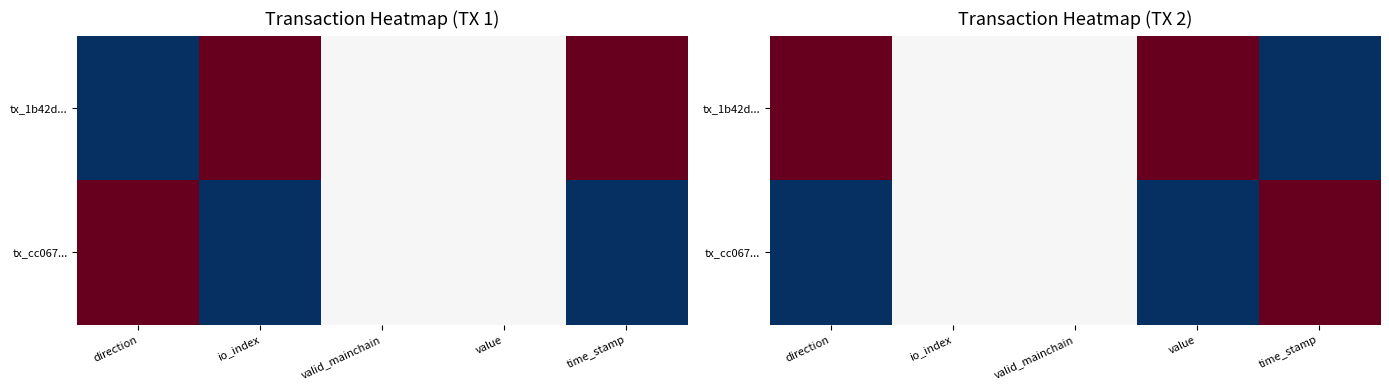

What is the difference between the maximum and minimum values in the tx_1b42d... series?

1.0